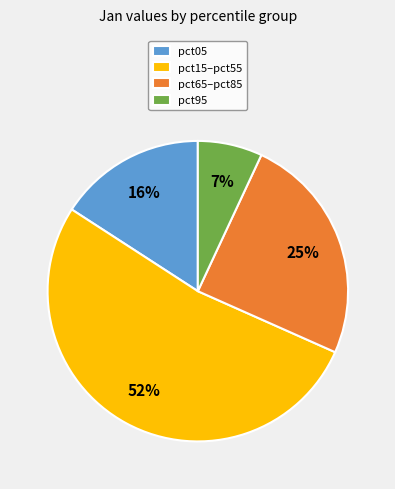

Rank the categories by value from lowest to highest.

pct95, pct05, pct65–pct85, pct15–pct55